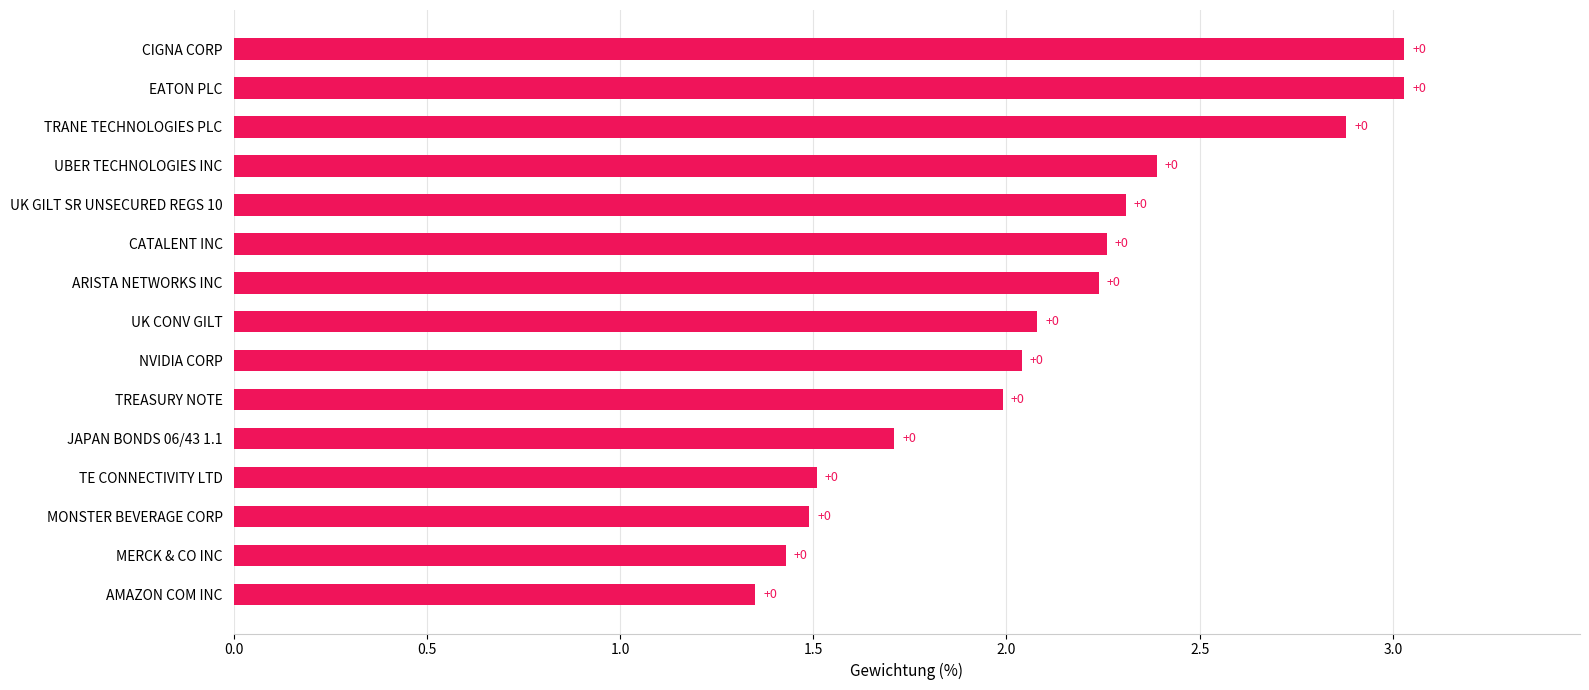

What is the minimum value shown in the chart?

1.4